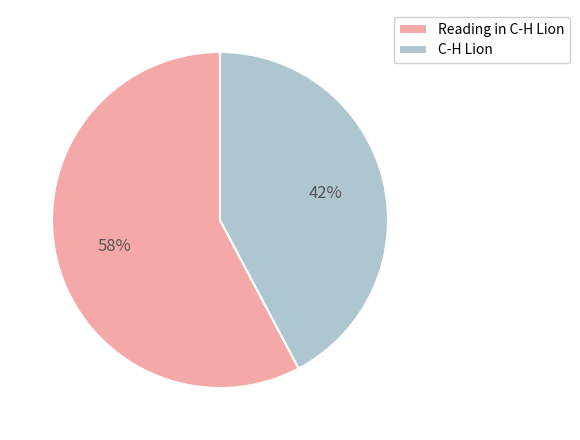

Between C-H Lion and Reading in C-H Lion, which is larger?

Reading in C-H Lion